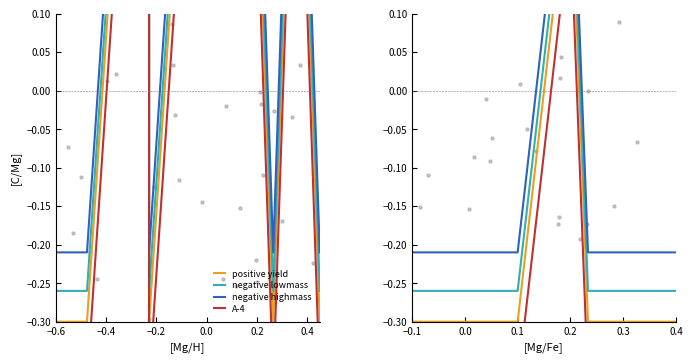

Is the value of negative lowmass at 9 greater than the value of A-4 at 0.6?

Yes